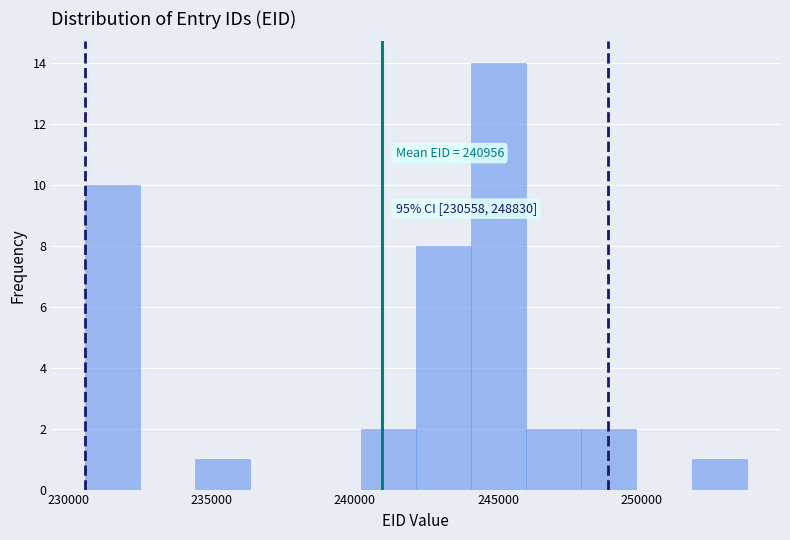

Around what value on the x-axis is the tallest bar? Give the approximate position of its centre, as read against the axis.

245000